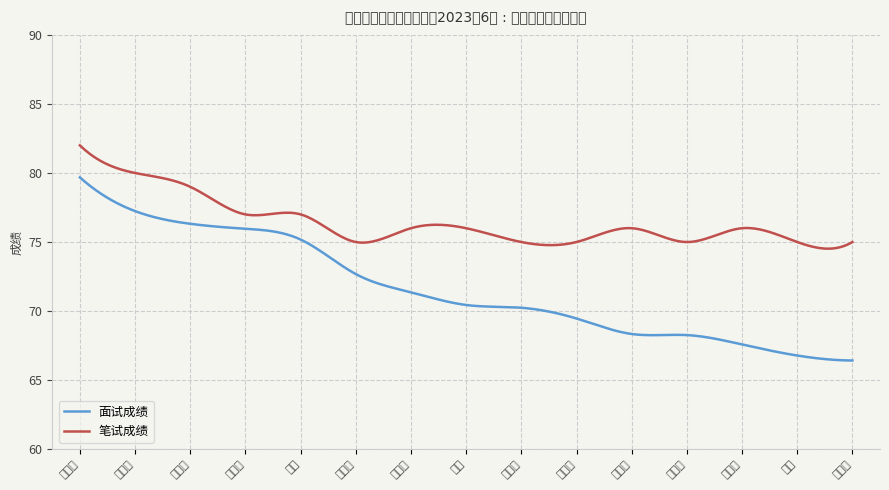

What are all the series names shown in the legend?

面试成绩, 笔试成绩